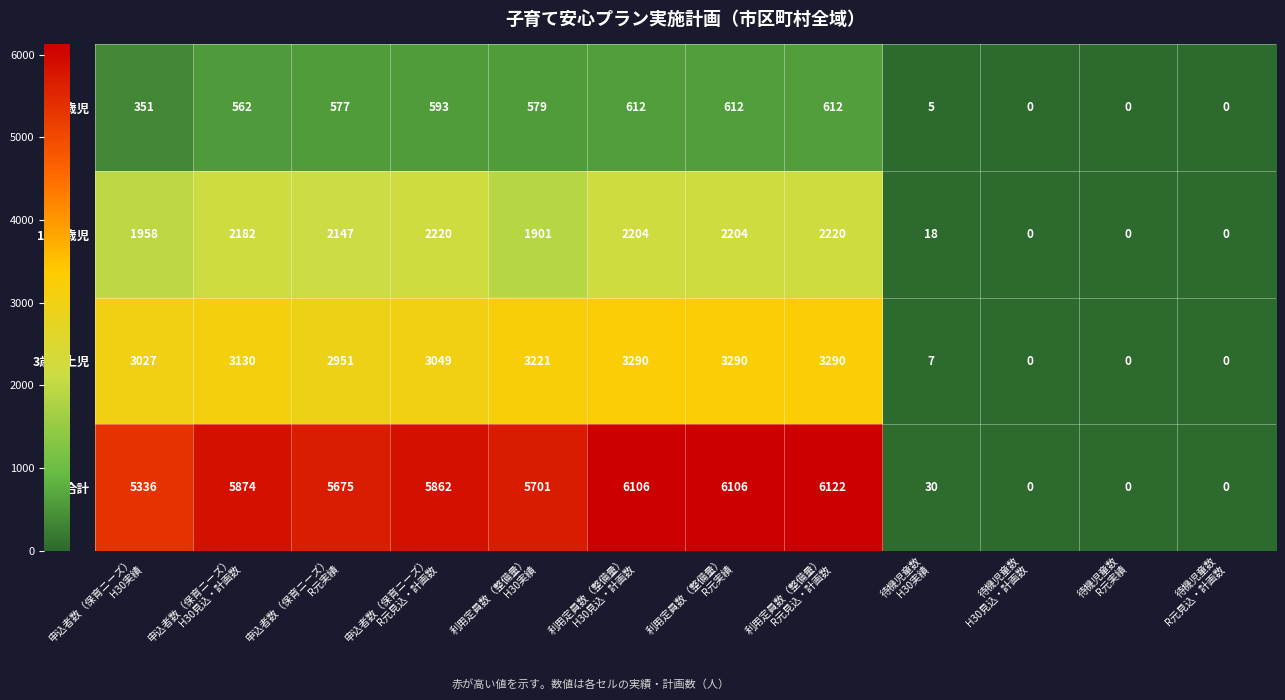

What is the greatest value displayed?

6122